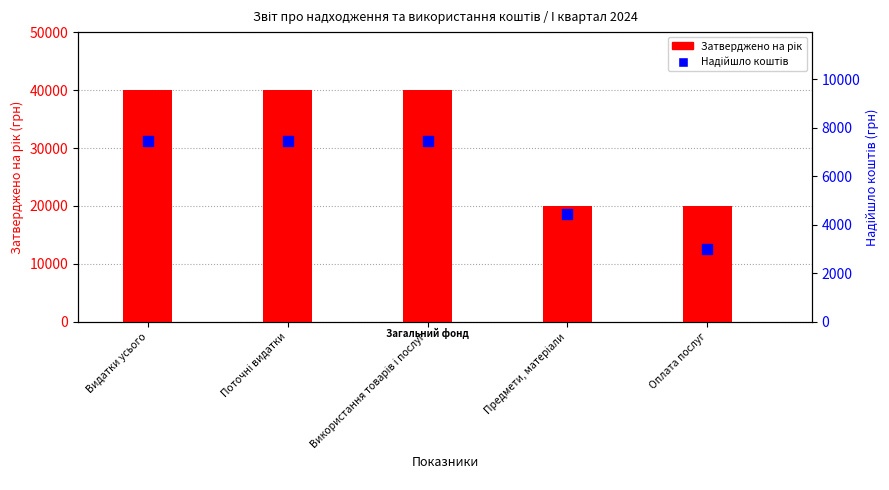

Is the value of Затверджено на рік at Використання товарів і послуг greater than the value of Надійшло коштів at Поточні видатки?

Yes